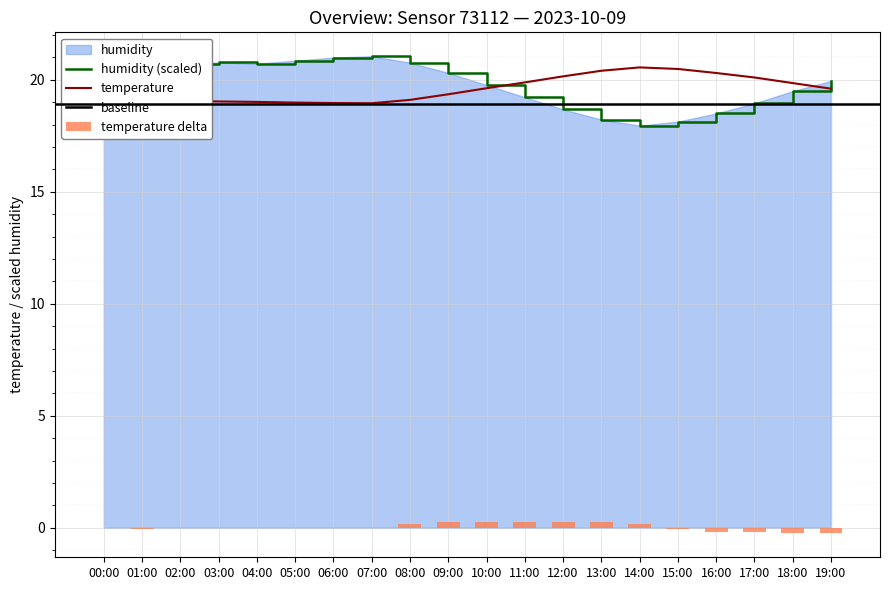

The temperature series shows 20.4 at 13:00. True or false?

True